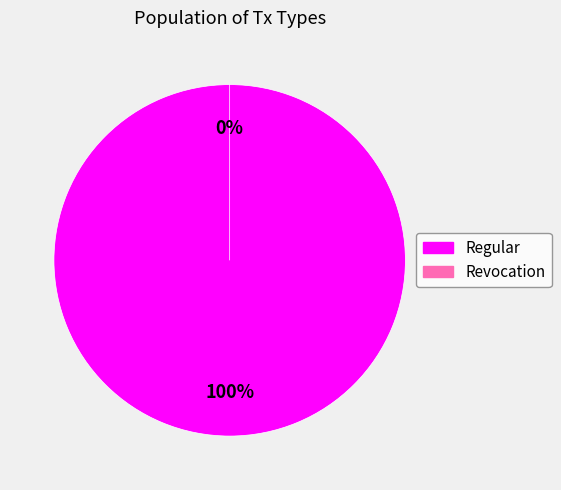

To the nearest percent, what is the difference between the largest and smallest slice percentages?

100%